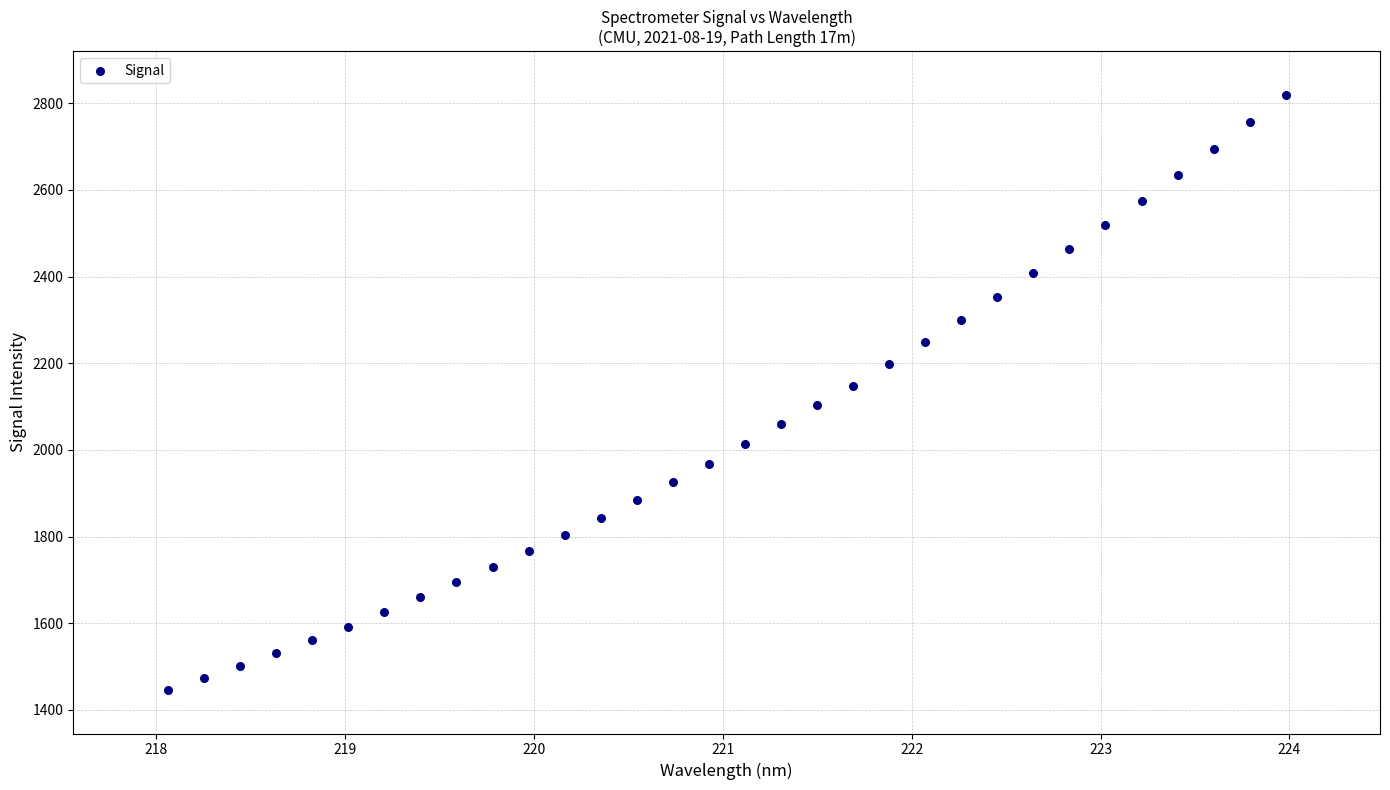

What is the range of Y values (max minus min)?

1374.2